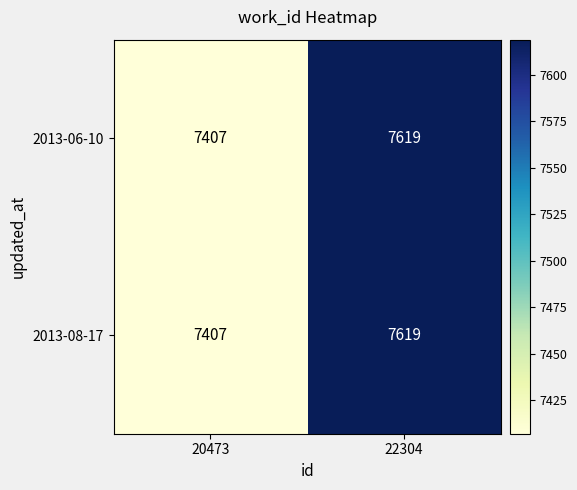

What is the approximate value of 2013-06-10 at 22304?

7619